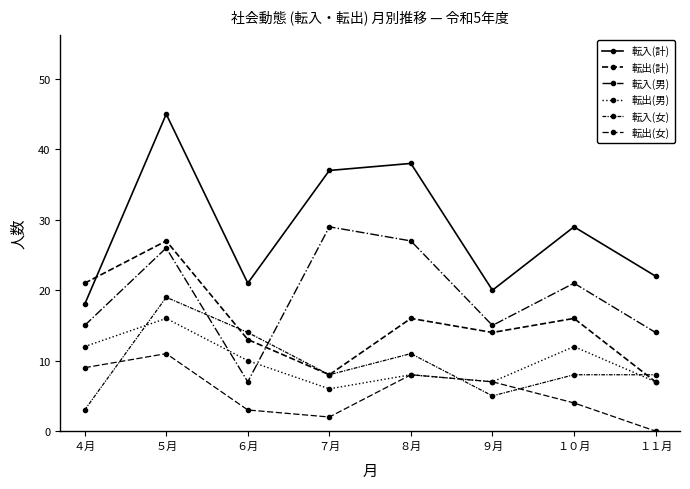

Reading right to left, what are all the values shown in this chart?

転入(計): 22	29	20	38	37	21	45	18
転出(計): 7	16	14	16	8	13	27	21
転入(男): 14	21	15	27	29	7	26	15
転出(男): 7	12	7	8	6	10	16	12
転入(女): 8	8	5	11	8	14	19	3
転出(女): 0	4	7	8	2	3	11	9